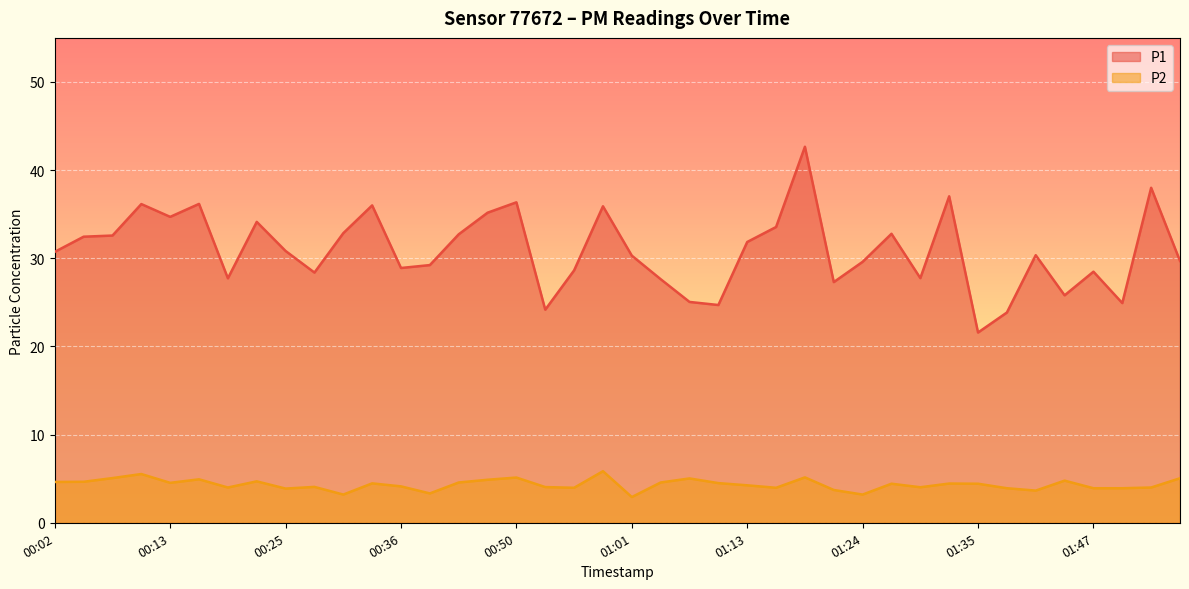

True or false: P1 and P2 cross at least once.

False